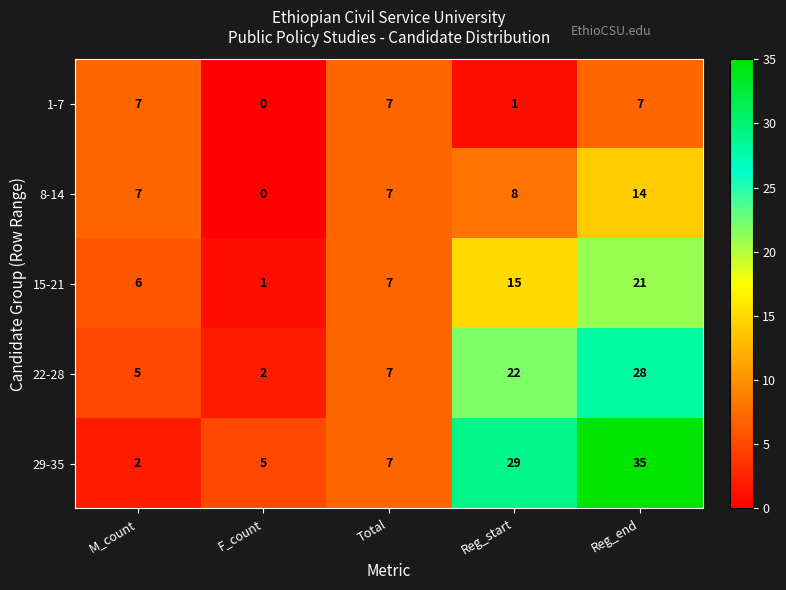

Rank the series by their average value, from lowest to highest.

1-7, 8-14, 15-21, 22-28, 29-35